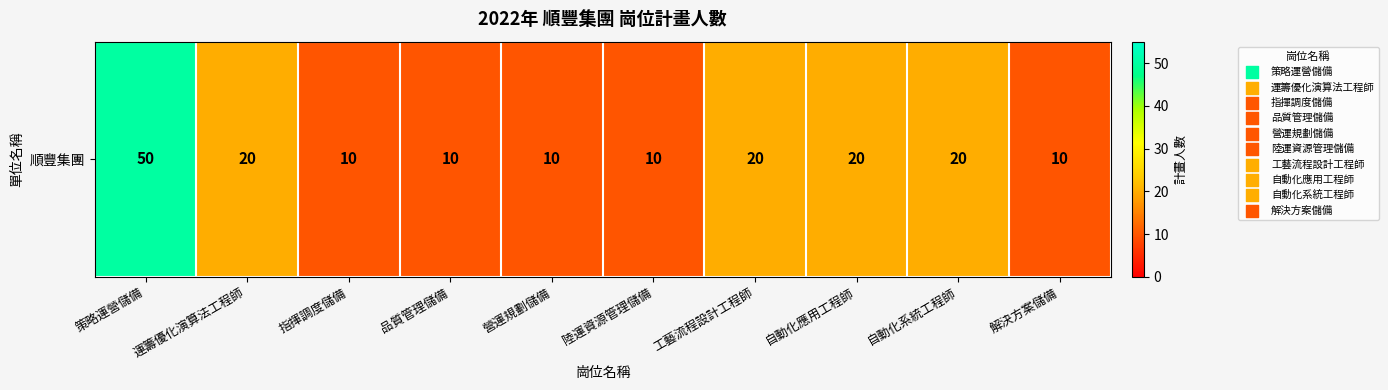

How many categories are shown in the chart?

10